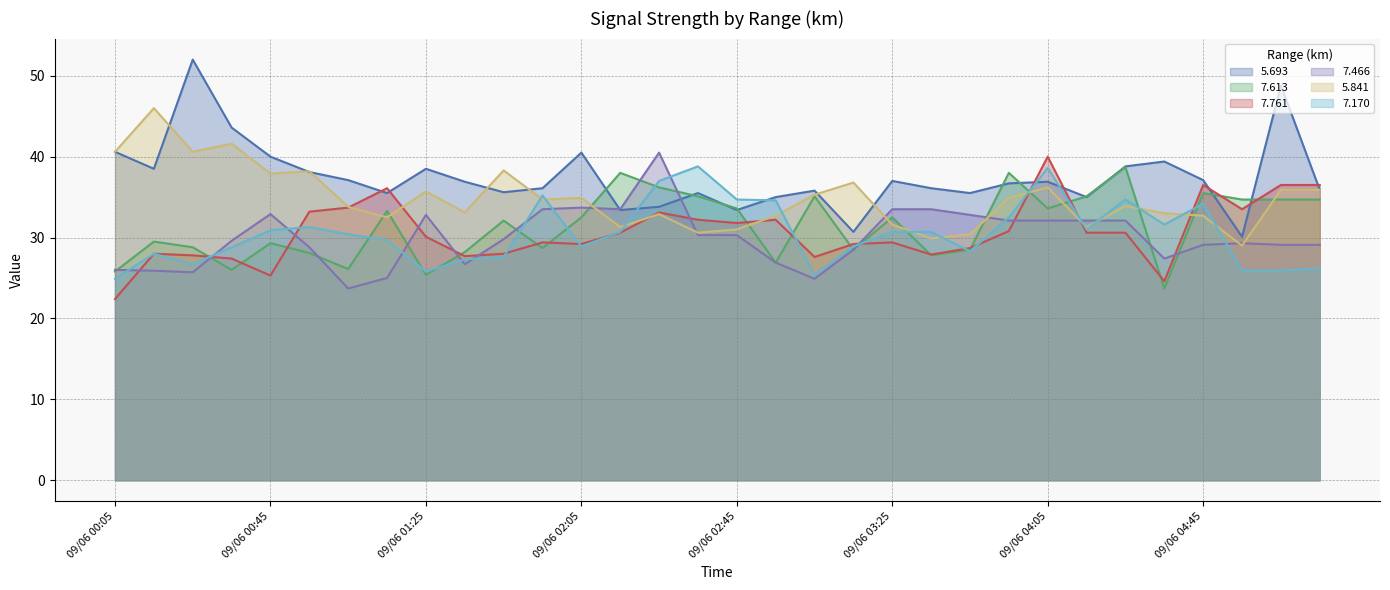

What value does the 7.466 series have at 09/06 02:35?

30.3